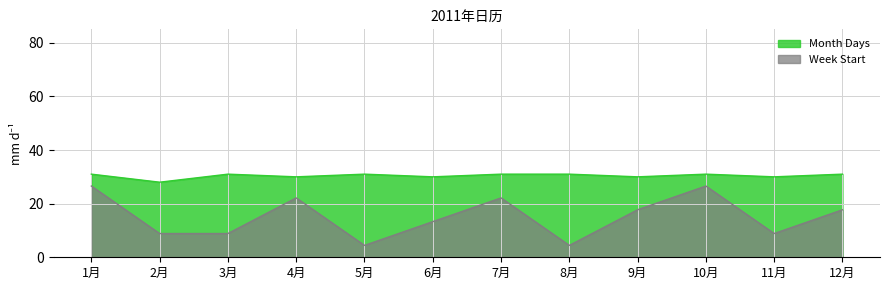

At which category does Week Start reach its first local valley?

5月